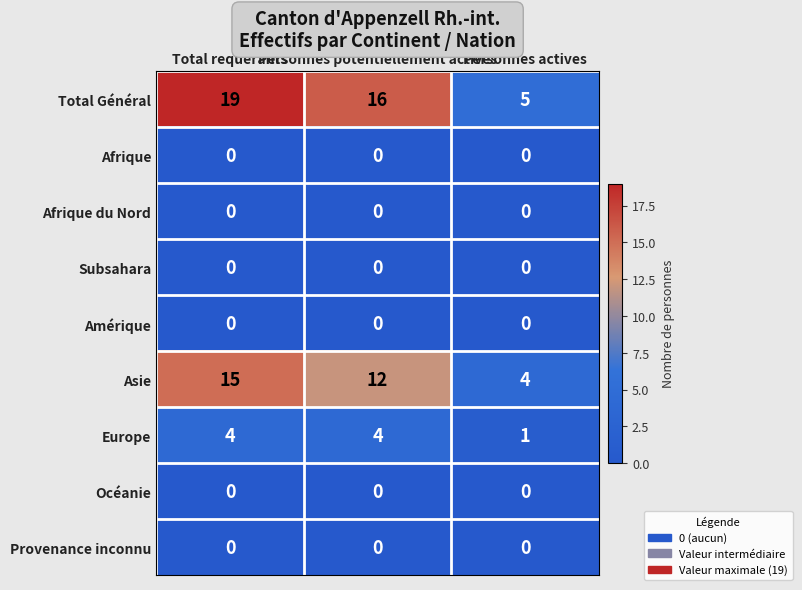

What is the spread (max minus min) of values at Total requérants?

19